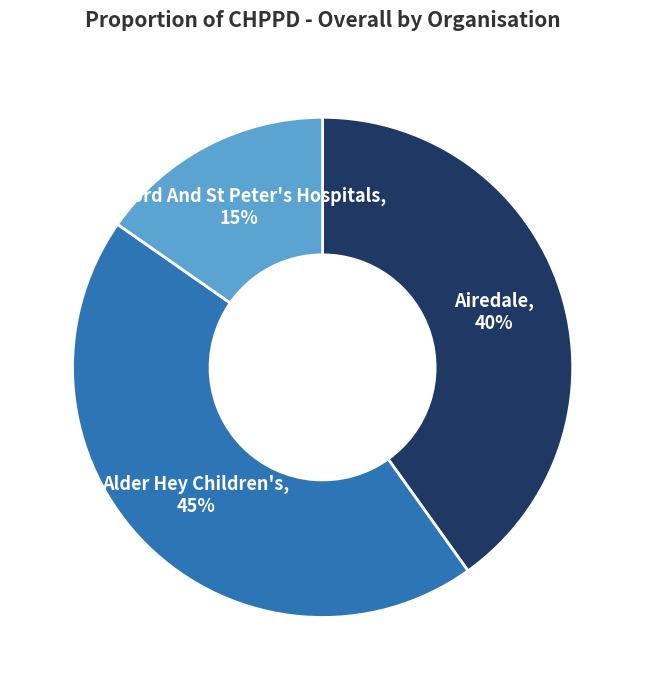

Is there a majority slice in this chart?

No